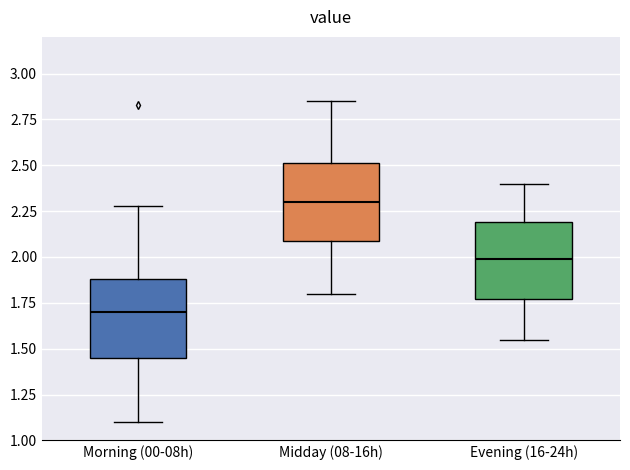

Reading left to right, transcribe this box plot: for each box, give where its median line is, the range the box spans, and where its two whiskers end, as read against the y-axis. The values are not printed on the chart, so give them approximately, as read against the axis.

Morning (00-08h): median 1.70, box 1.45 to 1.90, whiskers 1.10 to 2.30
Midday (08-16h): median 2.30, box 2.10 to 2.50, whiskers 1.80 to 2.85
Evening (16-24h): median 2.00, box 1.75 to 2.20, whiskers 1.55 to 2.40